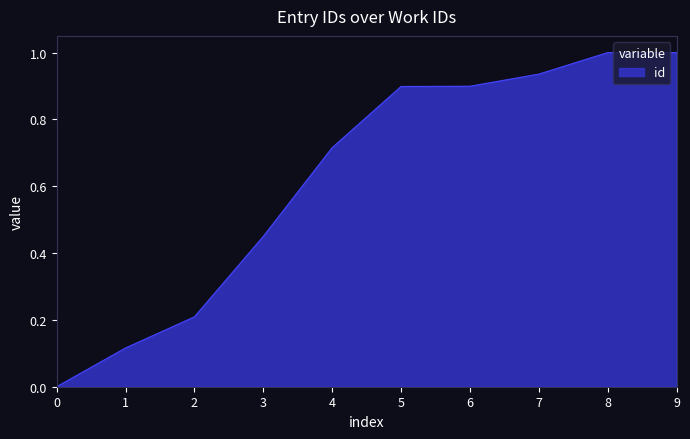

Does the chart have visible grid lines?

No